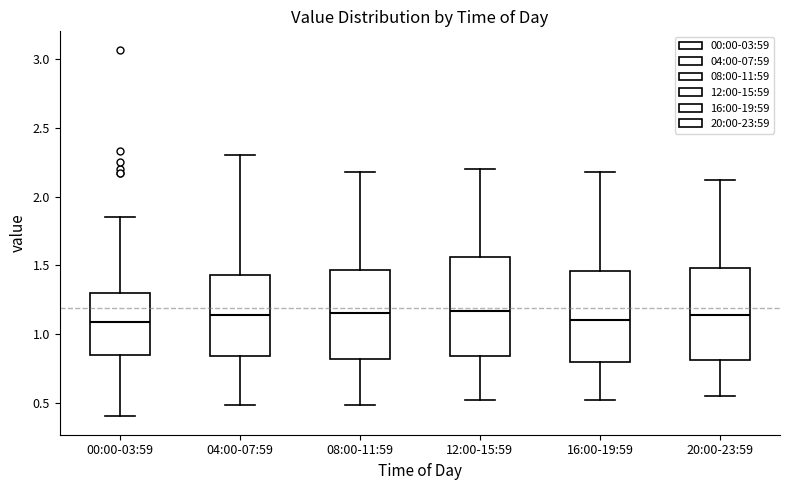

Reading left to right, read every box against the y-axis: the position of its median line, the range the box covers, and the ends of its whiskers. The values are not printed on the chart, so give them approximately, as read against the axis.

00:00-03:59: median 1.10, box 0.85 to 1.30, whiskers 0.40 to 1.85
04:00-07:59: median 1.15, box 0.85 to 1.45, whiskers 0.50 to 2.30
08:00-11:59: median 1.15, box 0.80 to 1.45, whiskers 0.50 to 2.20
12:00-15:59: median 1.15, box 0.85 to 1.55, whiskers 0.50 to 2.20
16:00-19:59: median 1.10, box 0.80 to 1.45, whiskers 0.50 to 2.20
20:00-23:59: median 1.15, box 0.80 to 1.50, whiskers 0.55 to 2.10